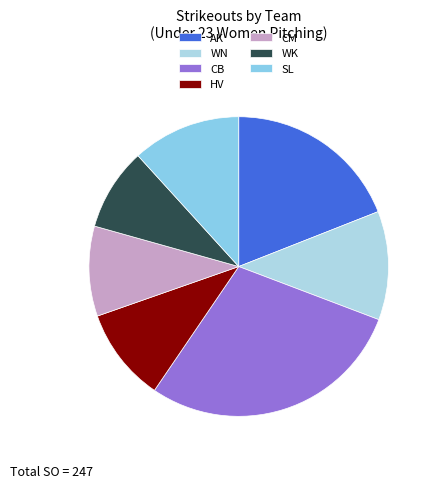

Between WN and SL, which is larger?

WN